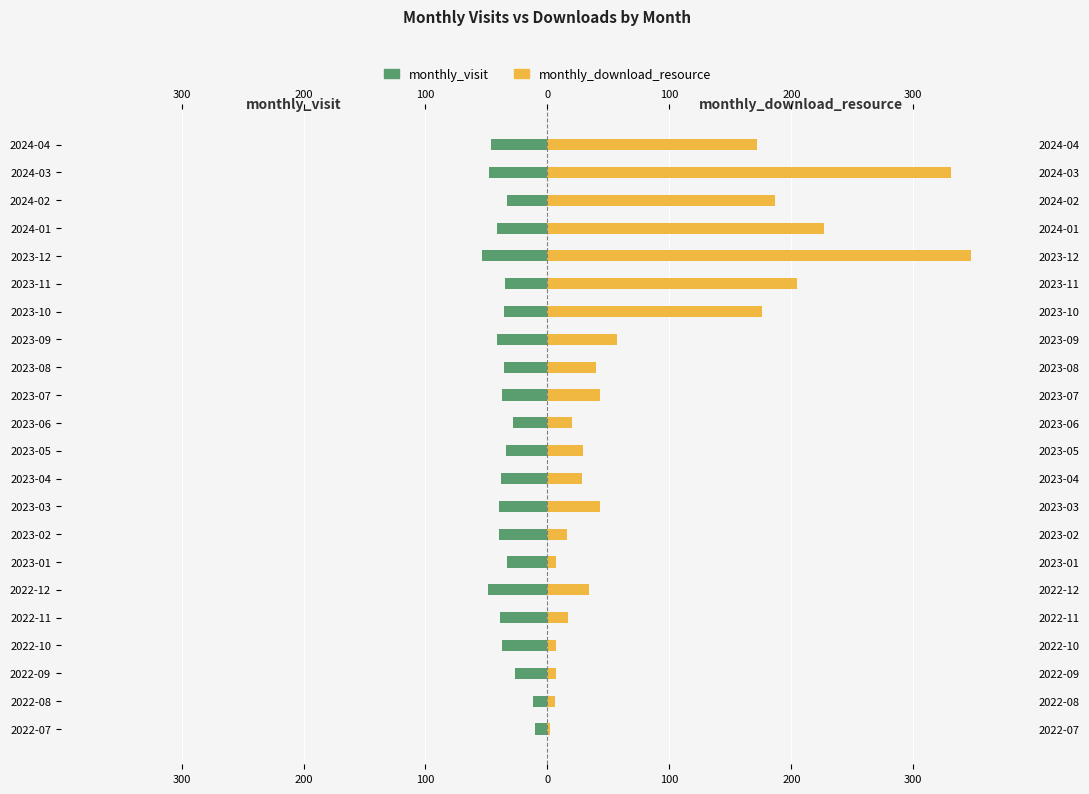

What is the average value of the monthly_visit series?

-36